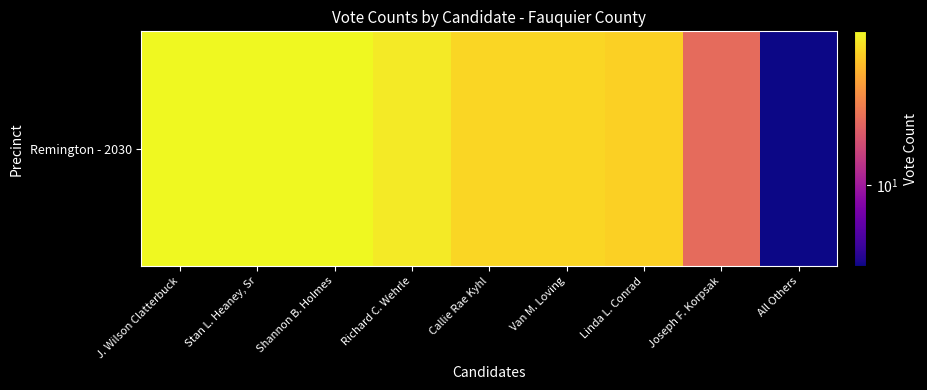

Reading left to right, extract all data points from this chart.

J. Wilson Clatterbuck=57	Stan L. Heaney, Sr=57	Shannon B. Holmes=57	Richard C. Wehrle=52	Callie Rae Kyhl=46	Van M. Loving=46	Linda L. Conrad=44	Joseph F. Korpsak=21	All Others=4